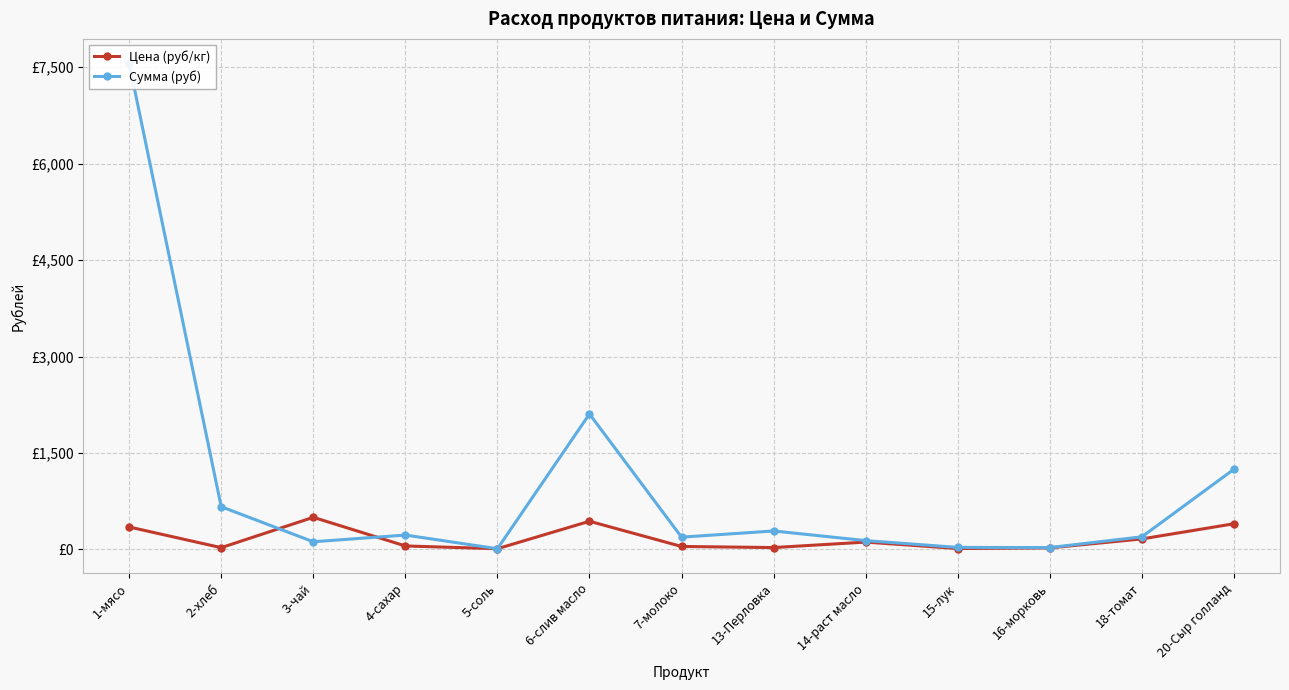

What is the value of the Цена (руб/кг) point at the 9th from the left?

115.0